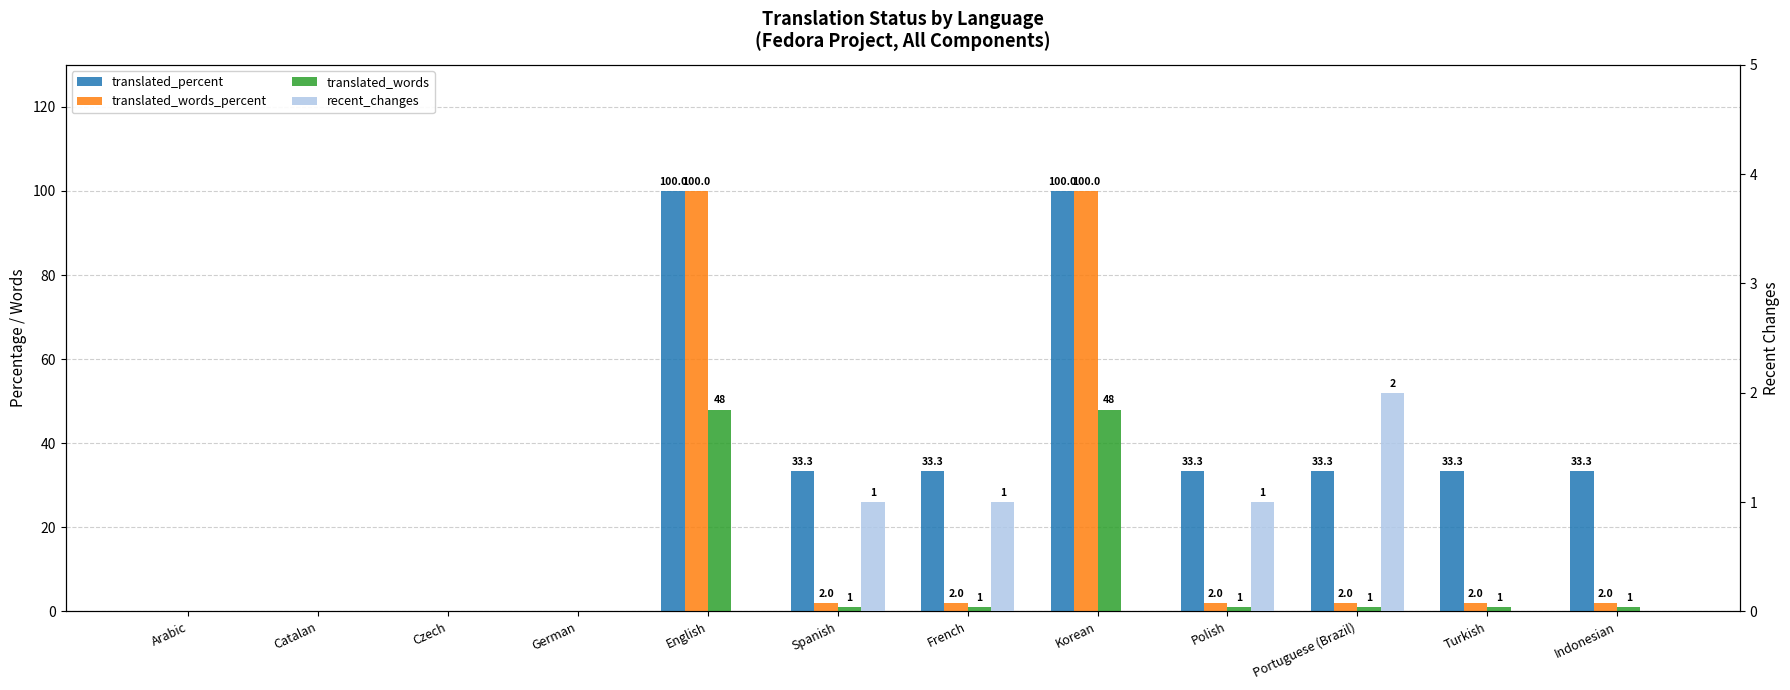

What is the difference between the highest and lowest values at French?

32.3